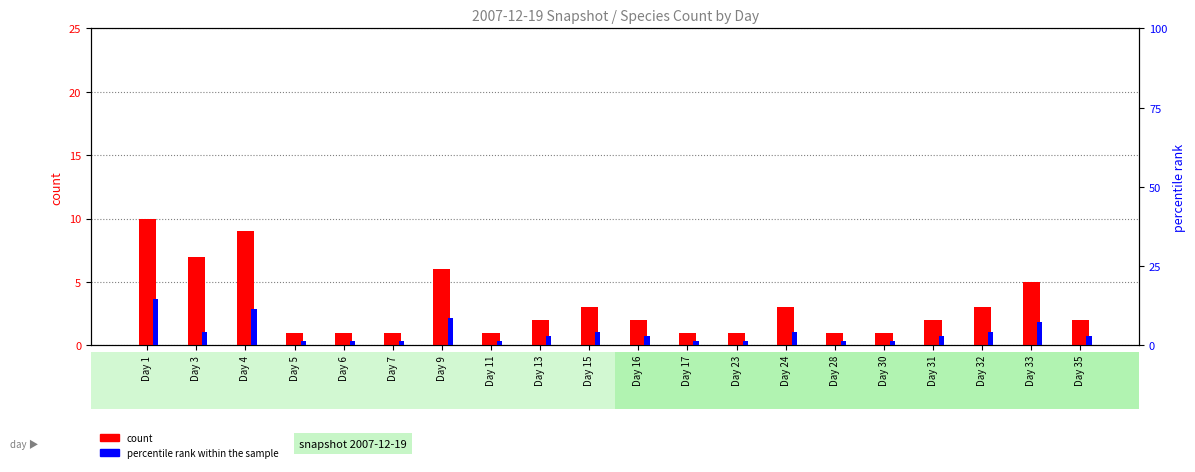

Does the chart contain any negative values?

No